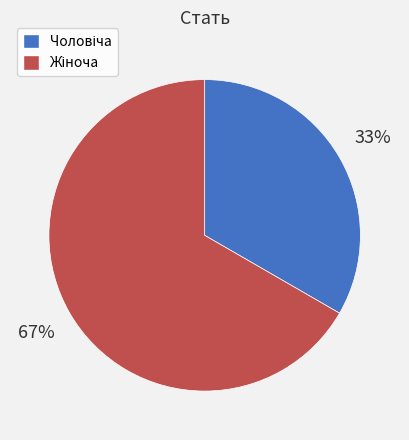

To the nearest percent, what is the average slice percentage?

50%